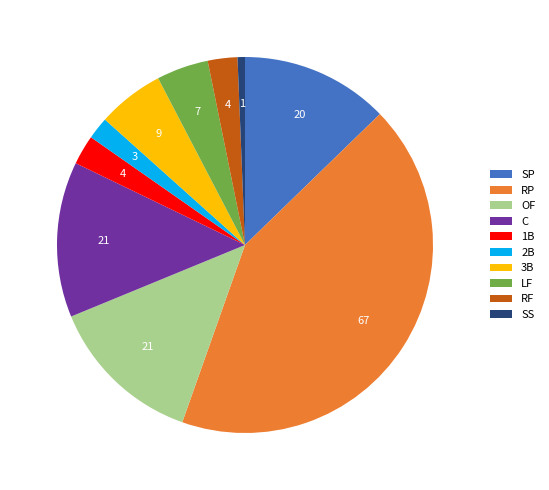

Does 2B account for over 50% of the chart?

No